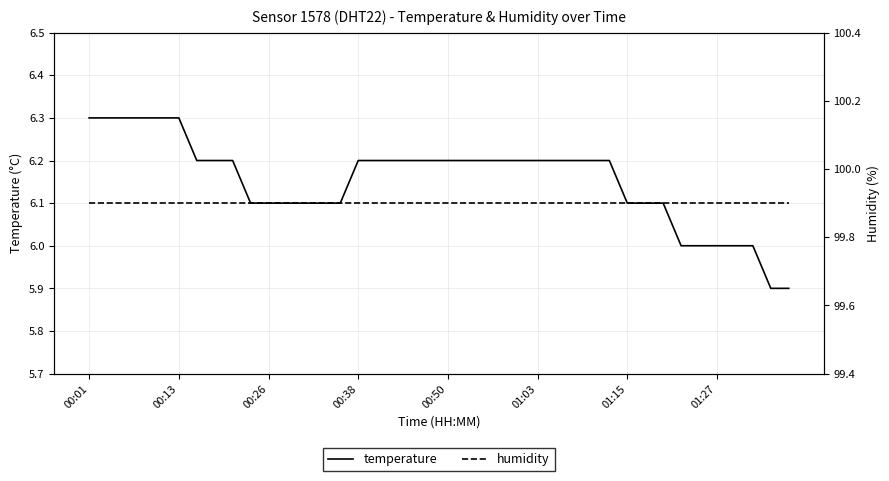

What is the difference between the temperature values at 24 and 38?

0.3